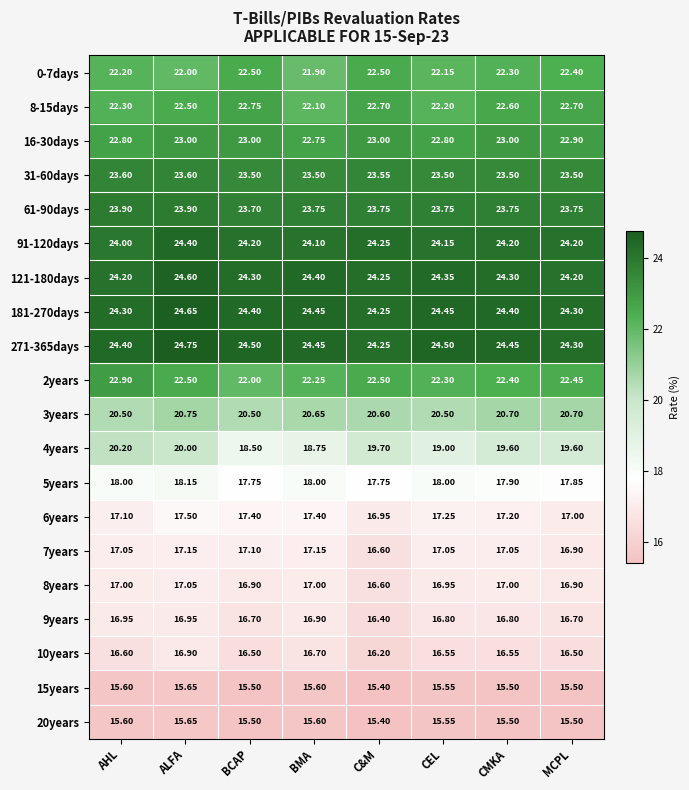

At which category is the sum across all series the highest?

ALFA